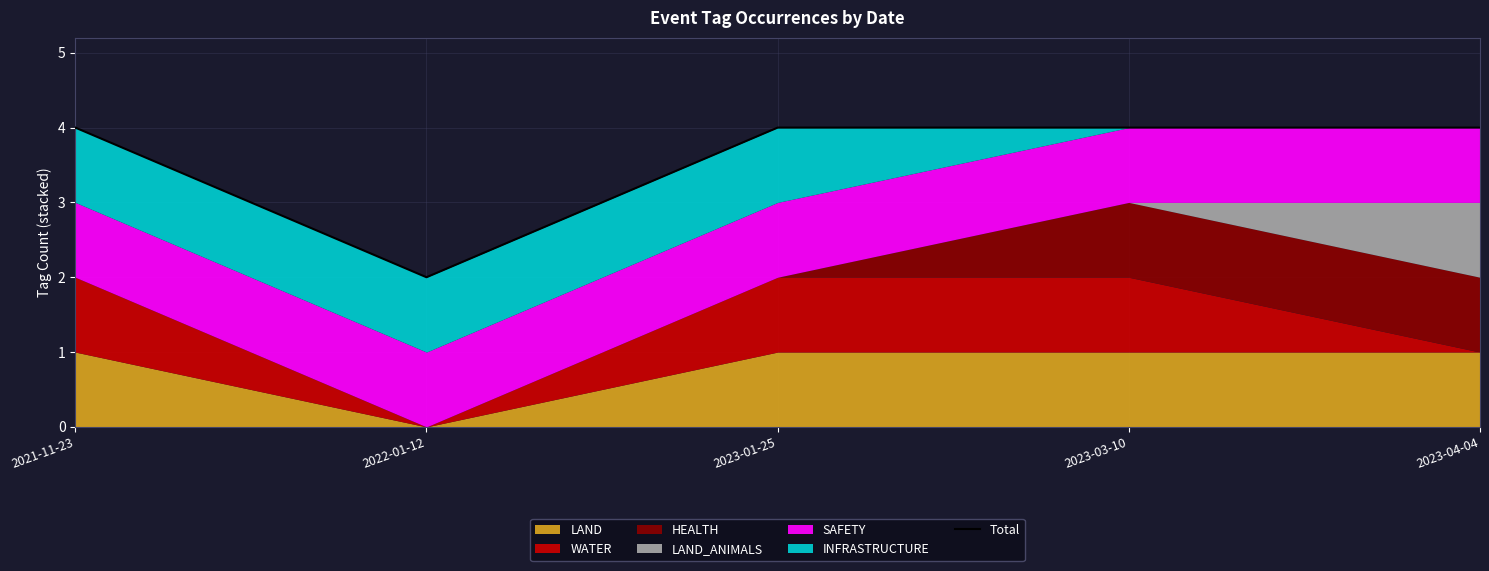

What value does the data have at 2023-03-10?

4